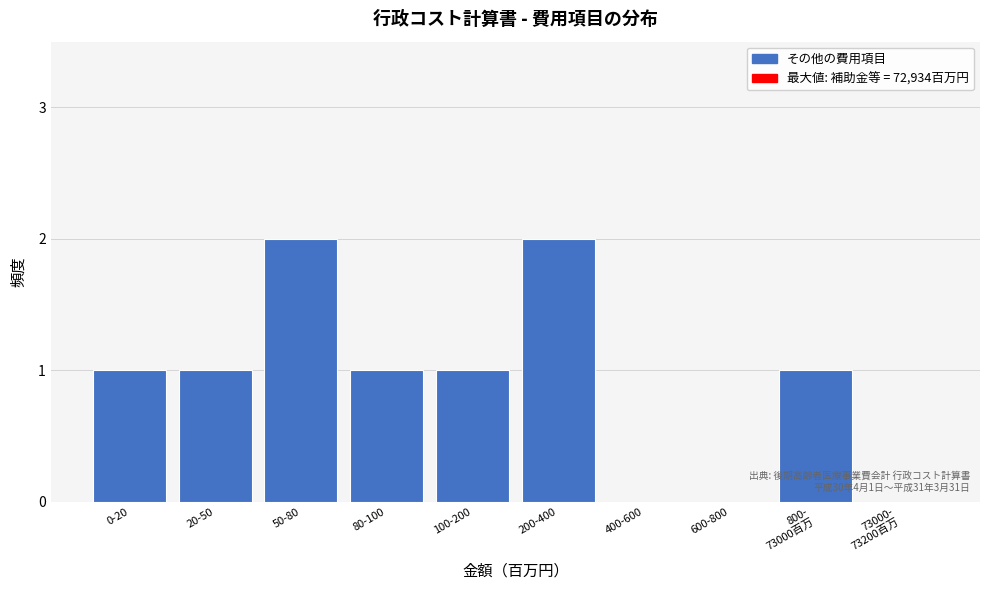

Approximately how many times larger is the value at 80-100 compared to 50-80?

0.5